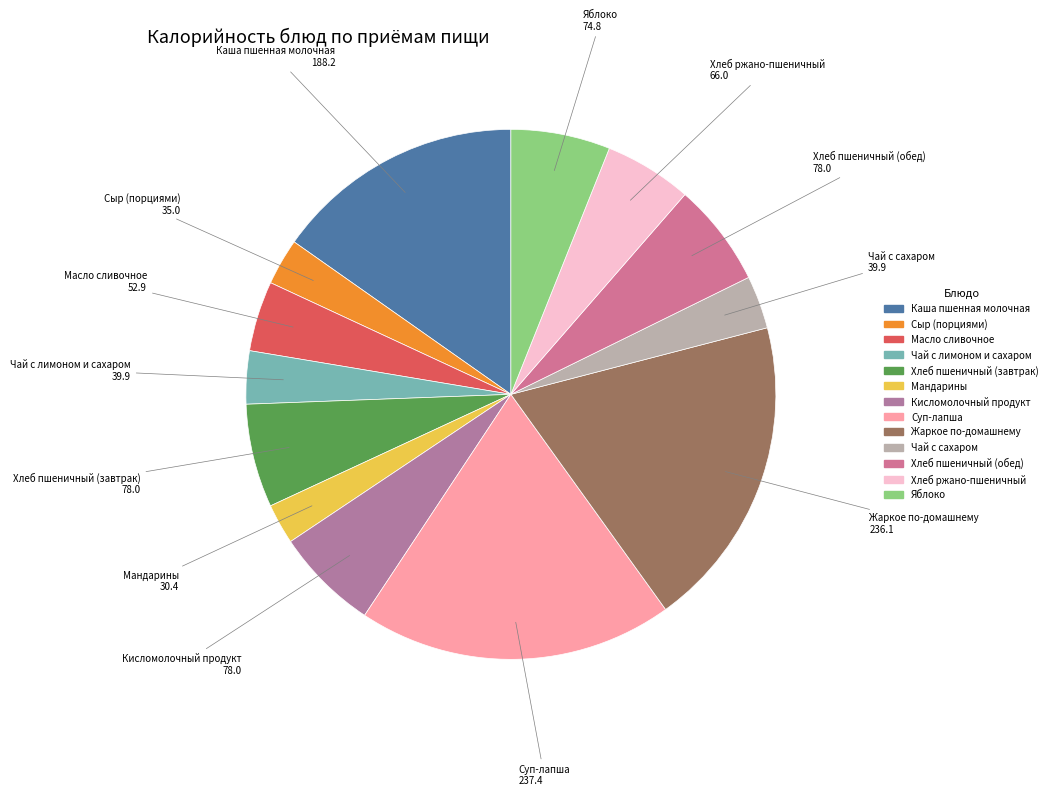

Do Суп-лапша and Мандарины together represent more than half of the pie?

No